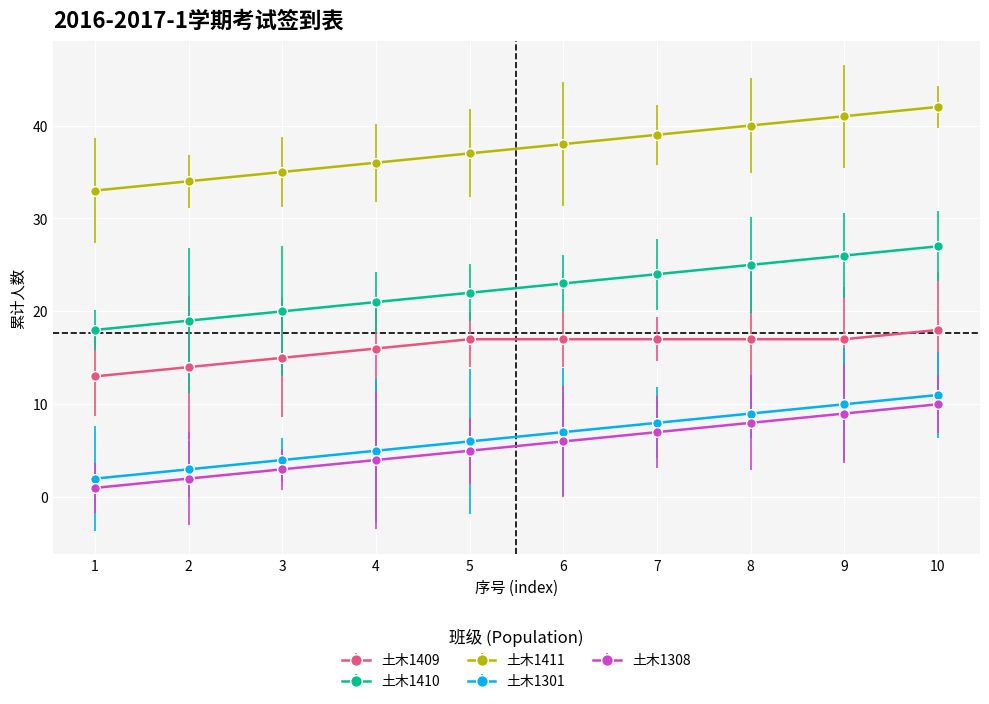

True or false: 土木1411 and 土木1409 cross at least once.

False